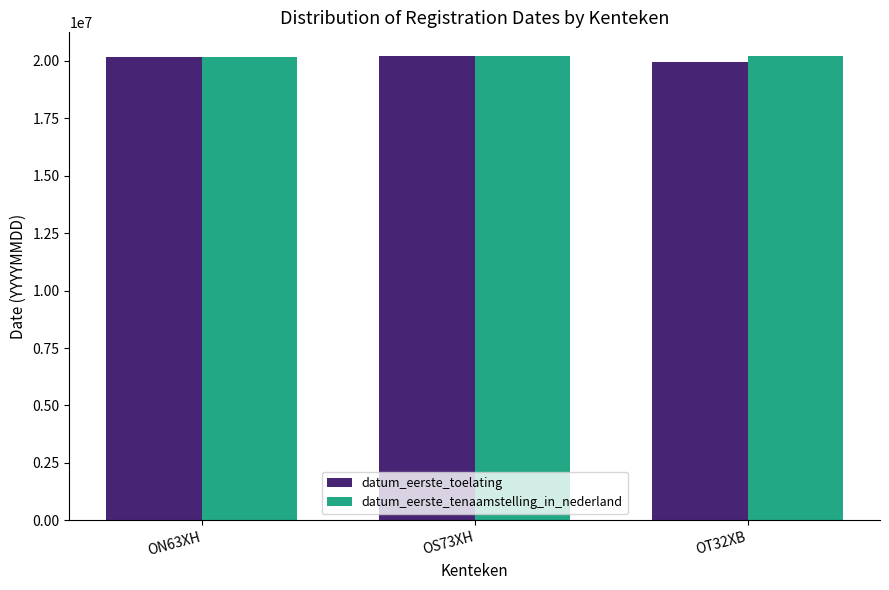

What is the sum of the datum_eerste_toelating values at OT32XB and ON63XH?

40121750